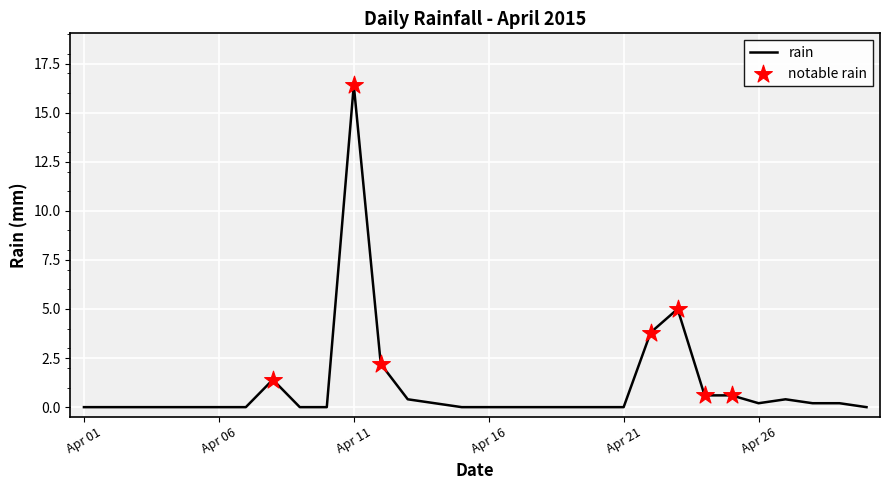

What is the difference between the maximum and minimum values?

16.4